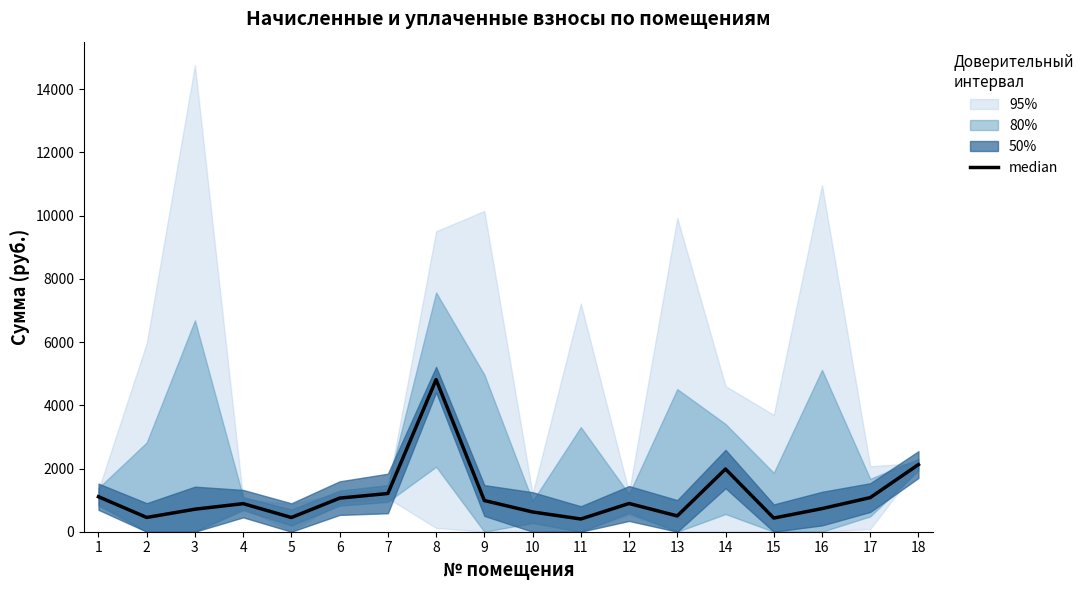

What is the minimum value shown in the chart?

402.7